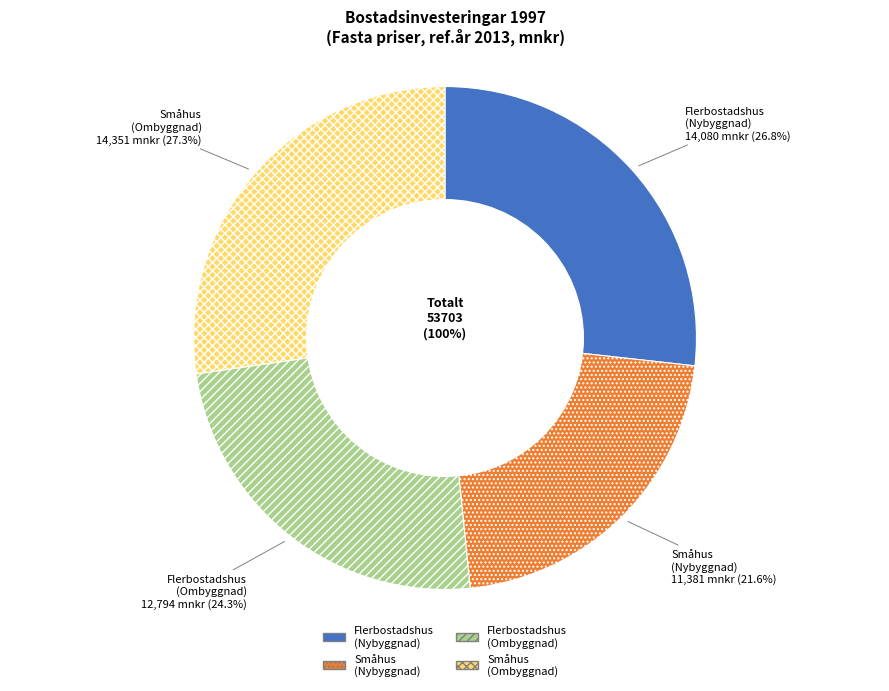

Combined, do Flerbostadshus, investeringar (Nybyggnad) and Småhus, investeringar (Ombyggnad) account for over 50%?

Yes